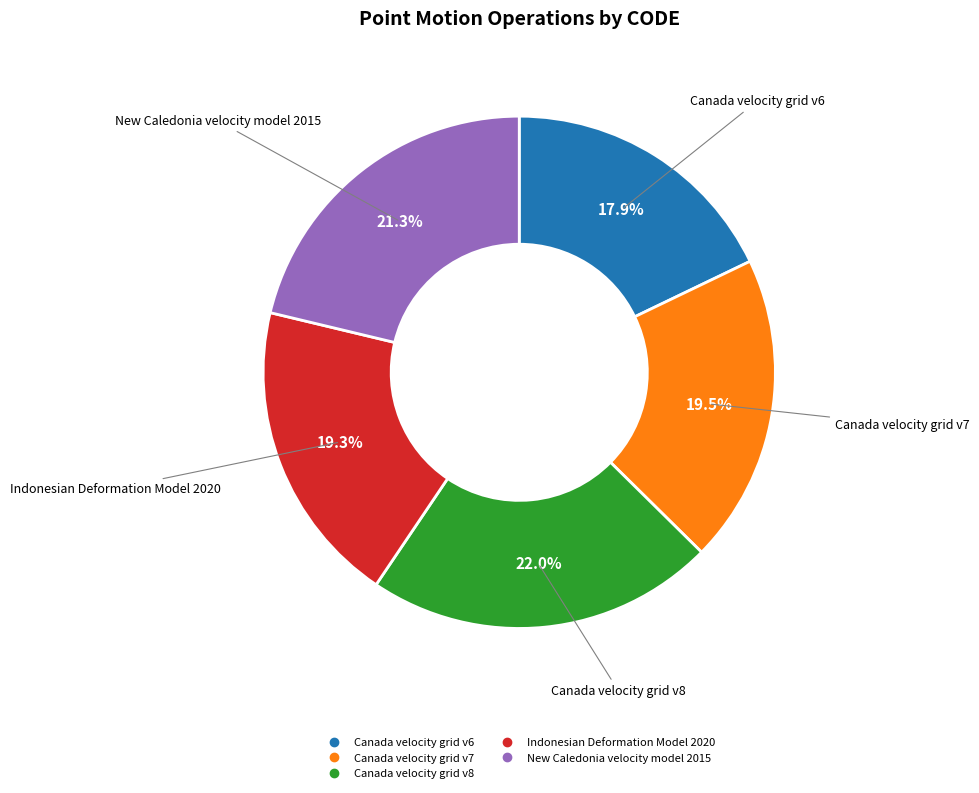

Approximately how many times larger is the value at New Caledonia velocity model 2015 compared to Canada velocity grid v7?

1.1